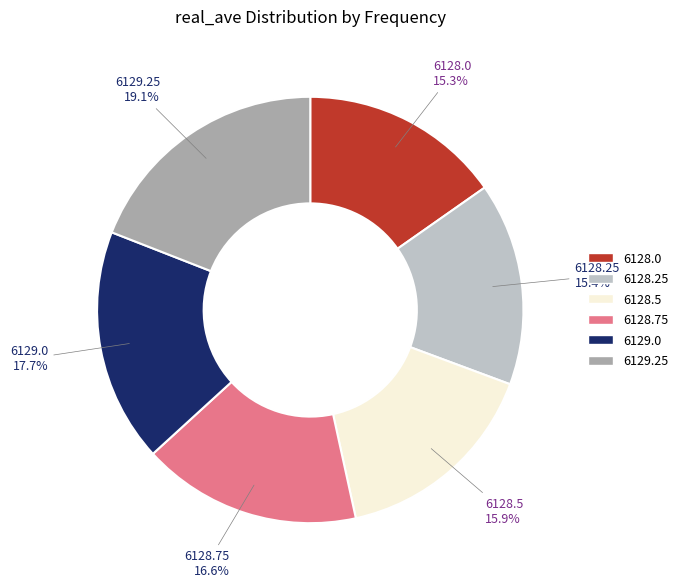

Is there a majority slice in this chart?

No